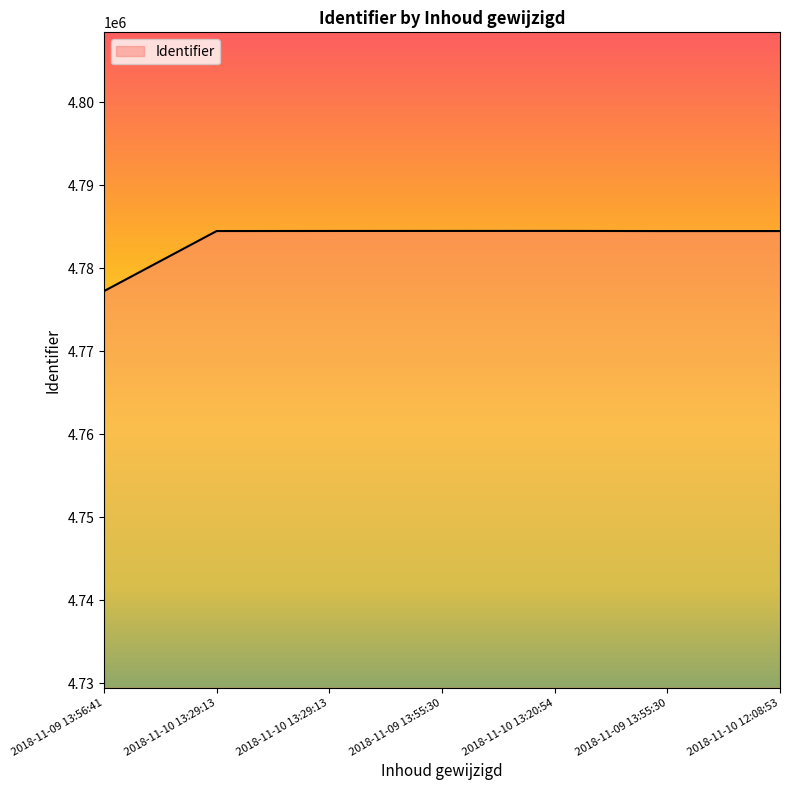

Where is the first local maximum?

2018-11-10 13:20:54